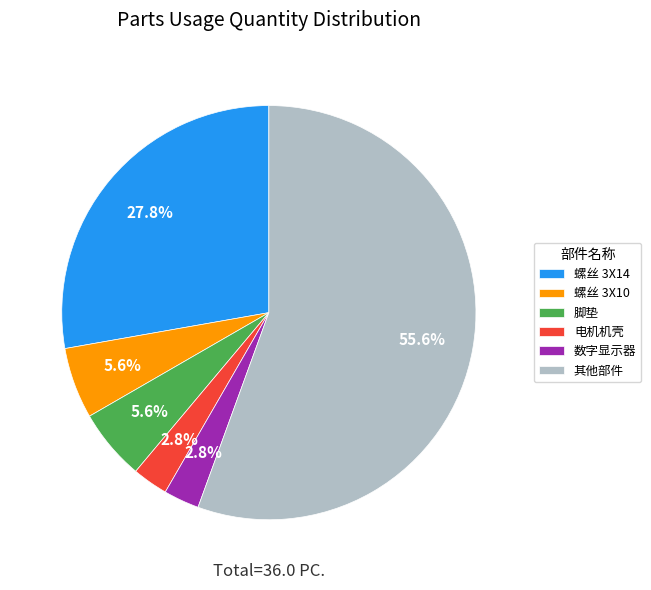

What is the largest slice in the pie chart?

其他部件